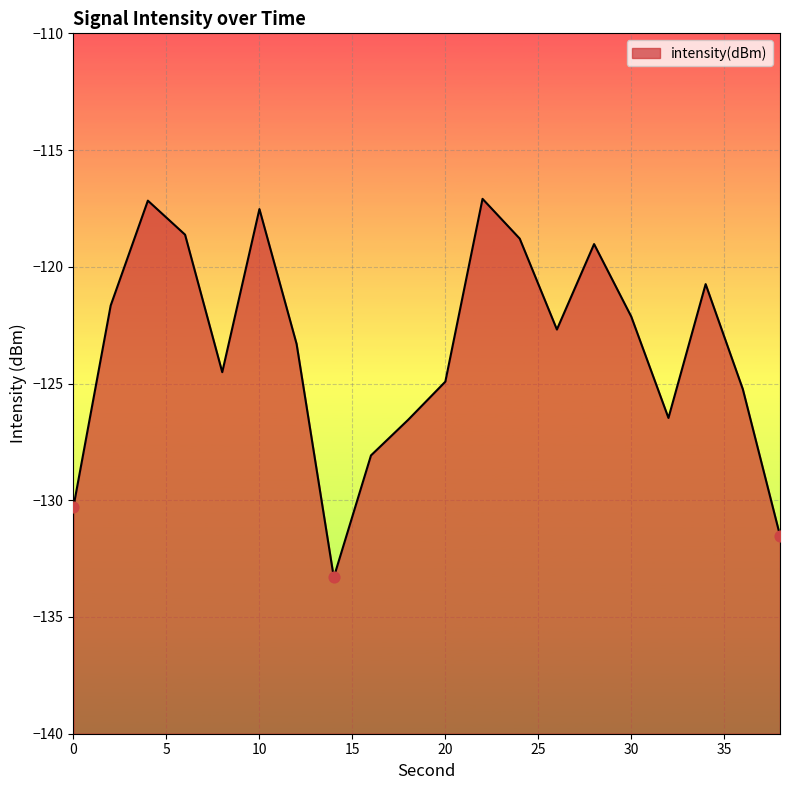

Between 2 and 34, which is larger?

34